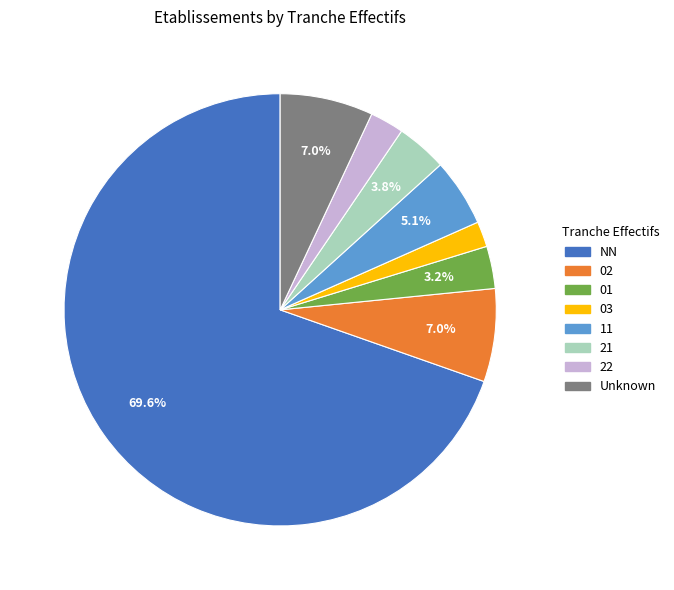

Does any single category account for the majority?

Yes